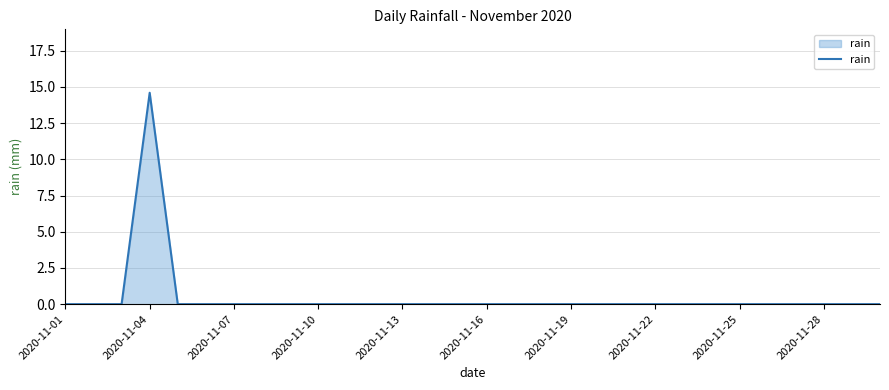

Reading left to right, what are all the values shown in this chart?

0.0	0.0	0.0	14.6	0.0	0.0	0.0	0.0	0.0	0.0	0.0	0.0	0.0	0.0	0.0	0.0	0.0	0.0	0.0	0.0	0.0	0.0	0.0	0.0	0.0	0.0	0.0	0.0	0.0	0.0